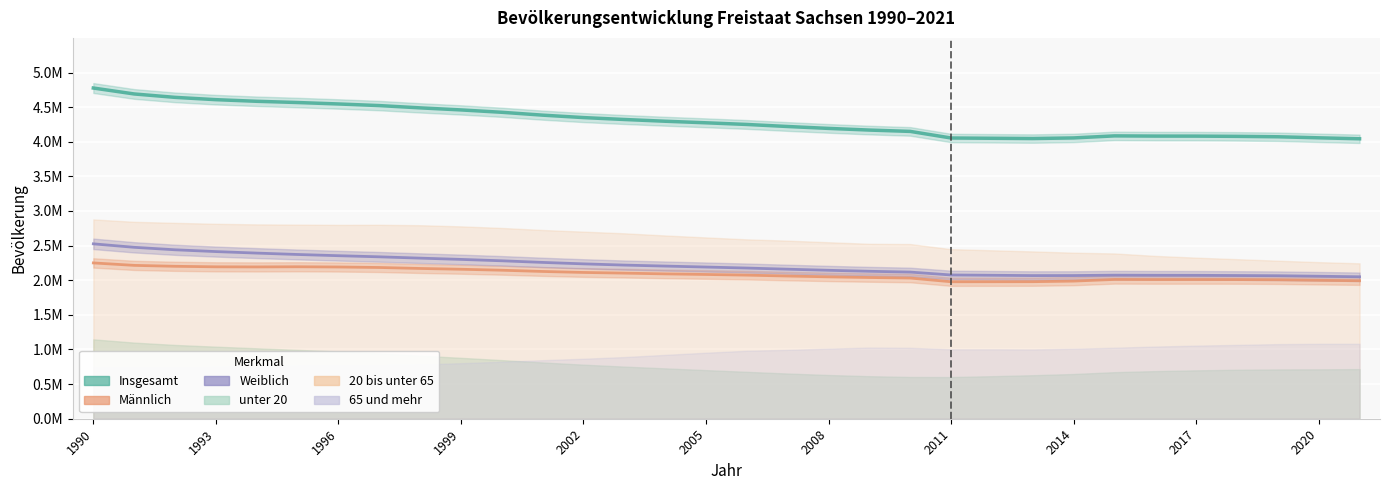

True or false: Männlich and Insgesamt cross at least once.

False